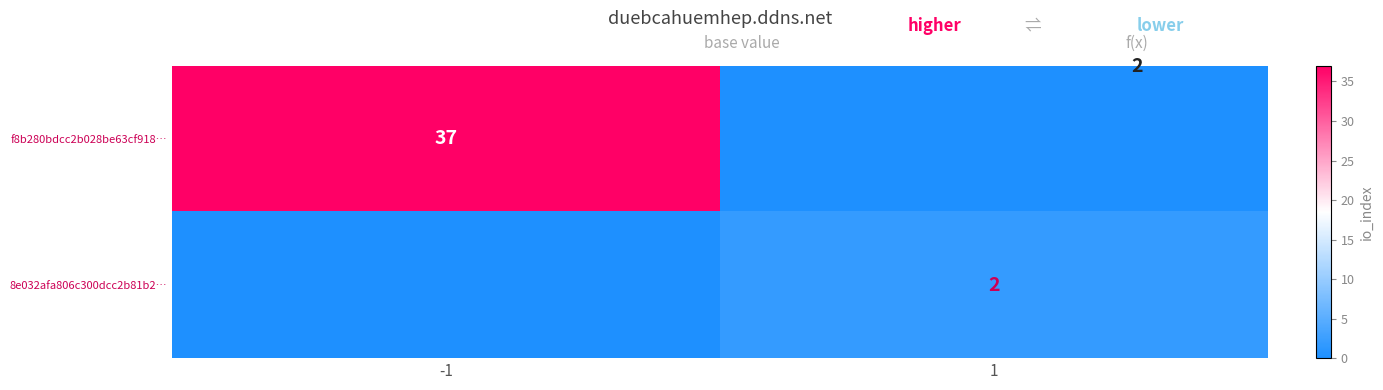

The value of f8b280bdcc2b028be63cf918… at -1 is 37. True or false?

True